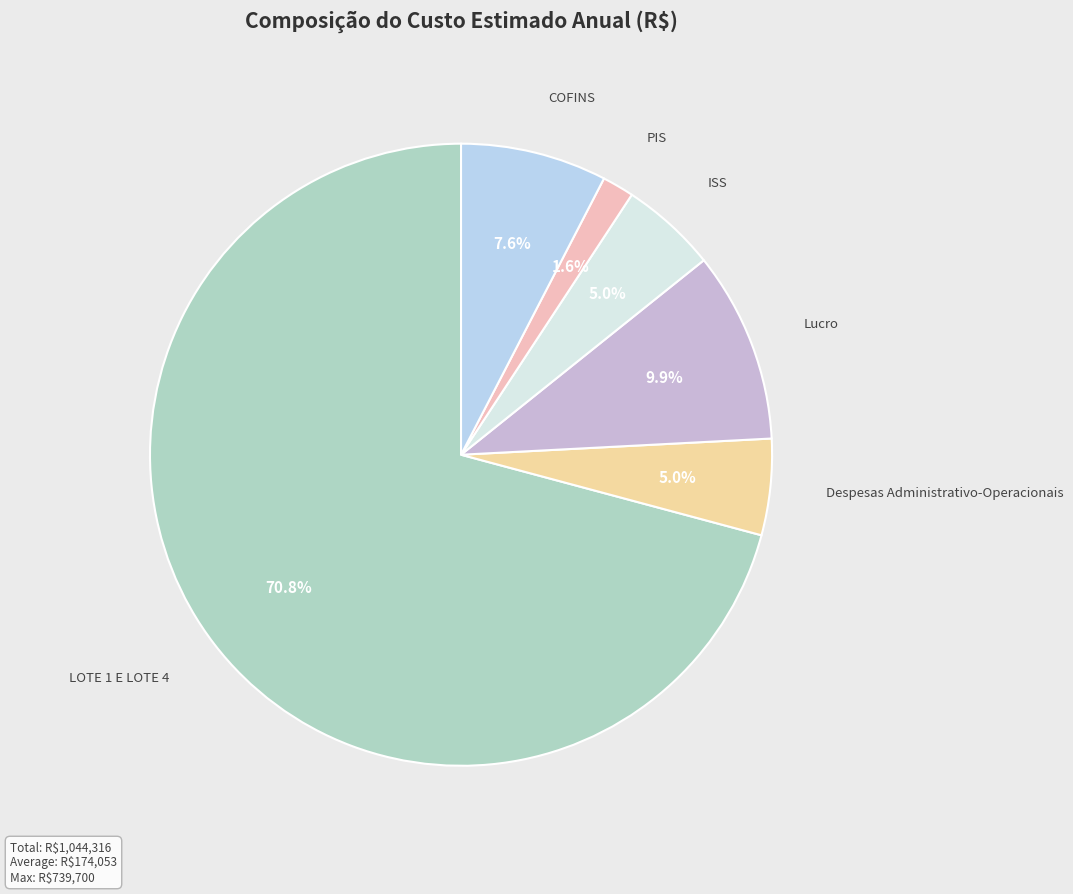

Which slice is the largest?

LOTE 1 E LOTE 4